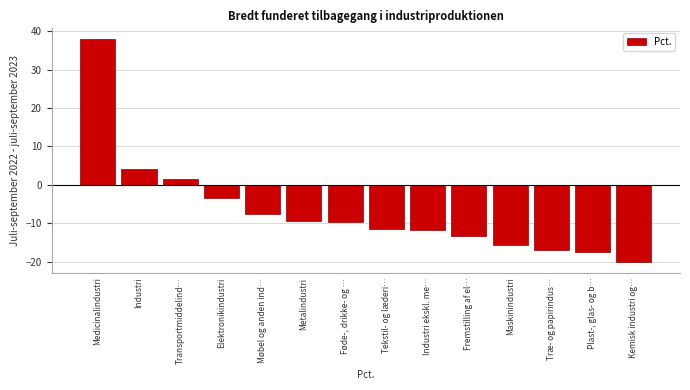

Reading right to left, what are all the values shown in this chart?

-20.0	-17.6	-17.0	-15.6	-13.4	-11.8	-11.5	-9.8	-9.4	-7.5	-3.4	1.4	4.2	37.9